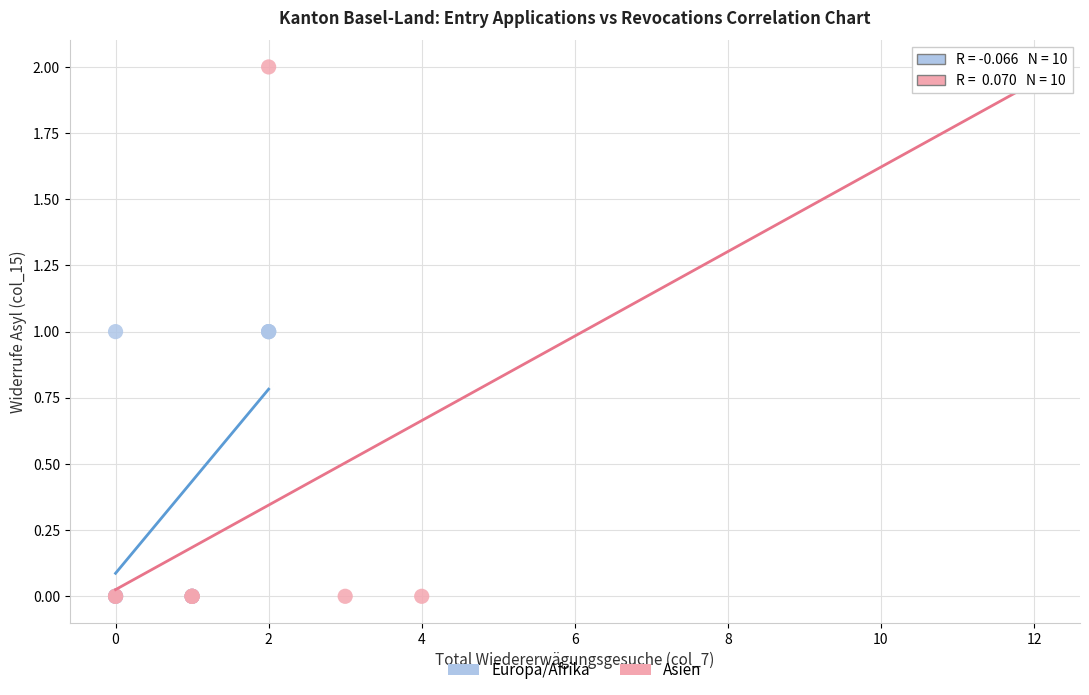

Which series has the largest Y range (max minus min)?

Asien